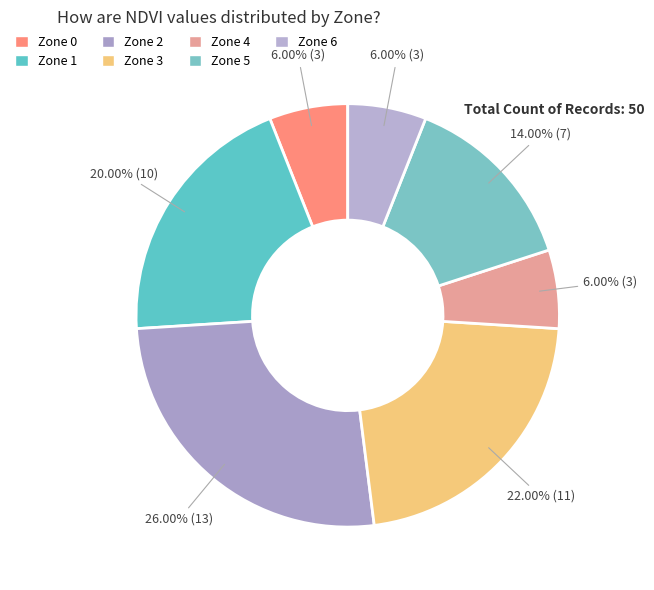

To the nearest percent, what percentage of the pie is Zone 1?

20%